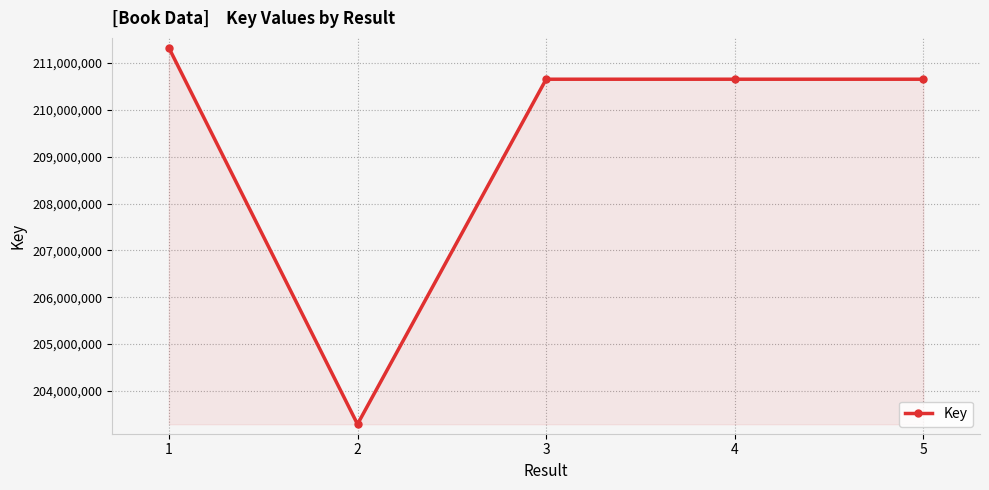

How many data points does each series have?

5